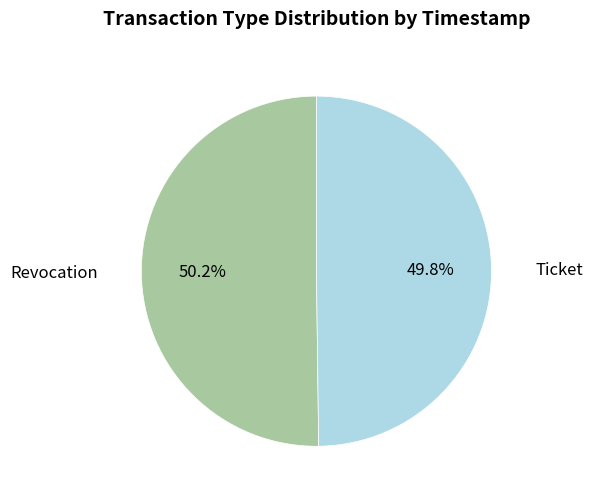

Is there any slice that represents more than half of the pie?

Yes